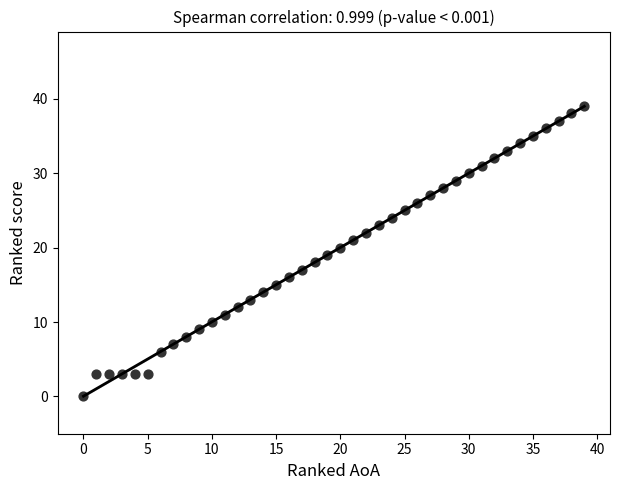

What is the range of Y values (max minus min)?

39